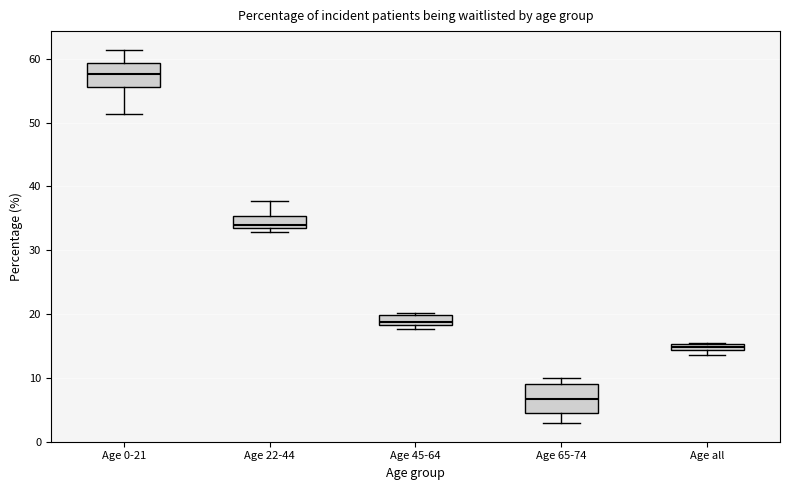

Which box's median line is the highest?

Age 0-21